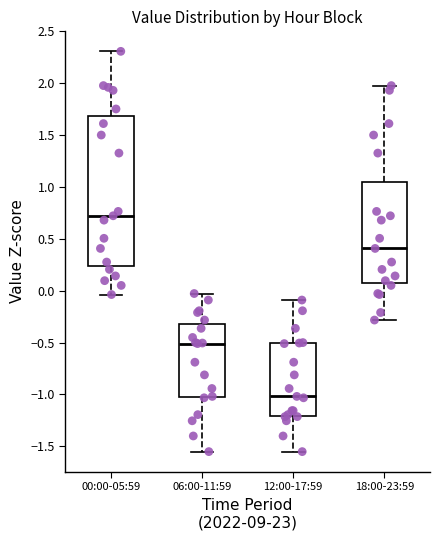

Reading left to right, read every box against the y-axis: the position of its median line, the range the box covers, and the ends of its whiskers. The values are not printed on the chart, so give them approximately, as read against the axis.

00:00-05:59: median 0.70, box 0.25 to 1.70, whiskers -0.05 to 2.30
06:00-11:59: median -0.50, box -1.05 to -0.30, whiskers -1.55 to -0.05
12:00-17:59: median -1.00, box -1.20 to -0.50, whiskers -1.55 to -0.10
18:00-23:59: median 0.40, box 0.05 to 1.05, whiskers -0.30 to 2.00